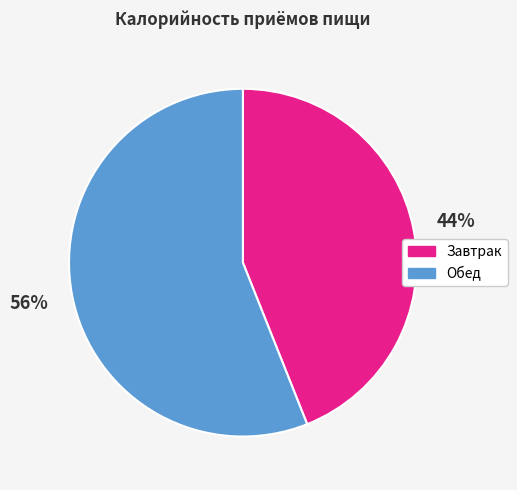

Rank the categories by value from highest to lowest.

Обед, Завтрак